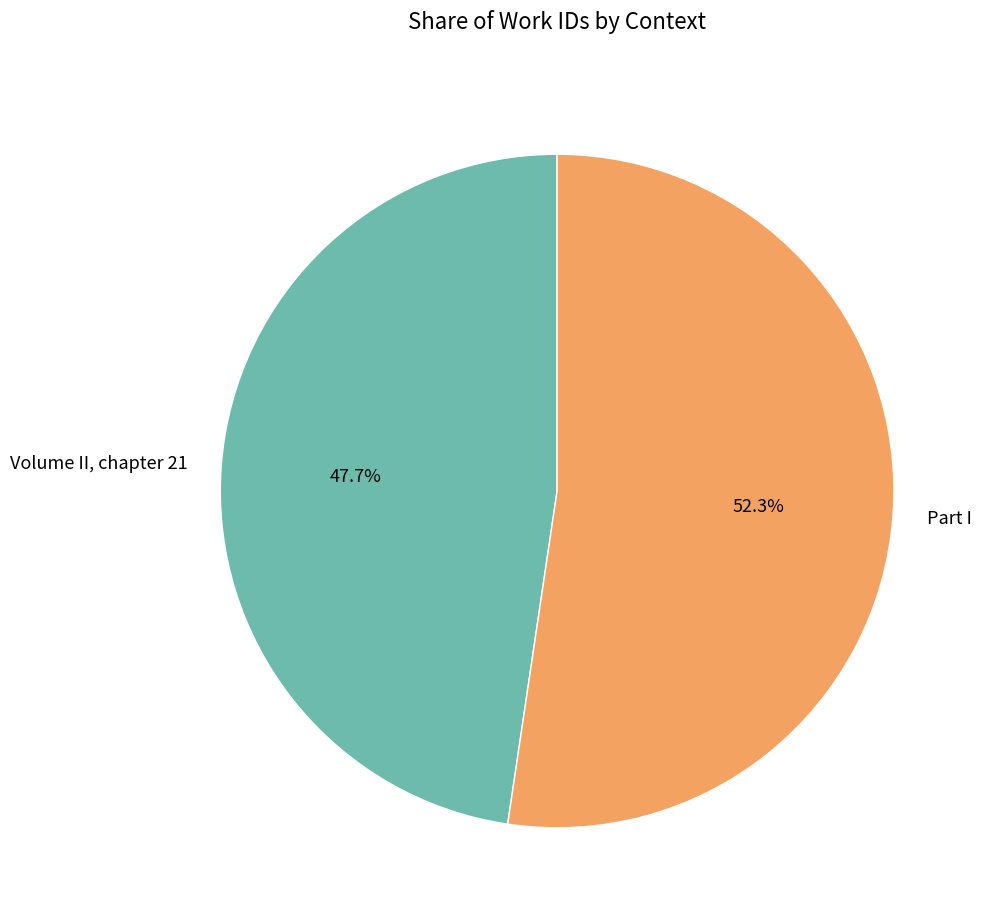

What percentage is the Volume II, chapter 21 slice, to the nearest percent?

48%